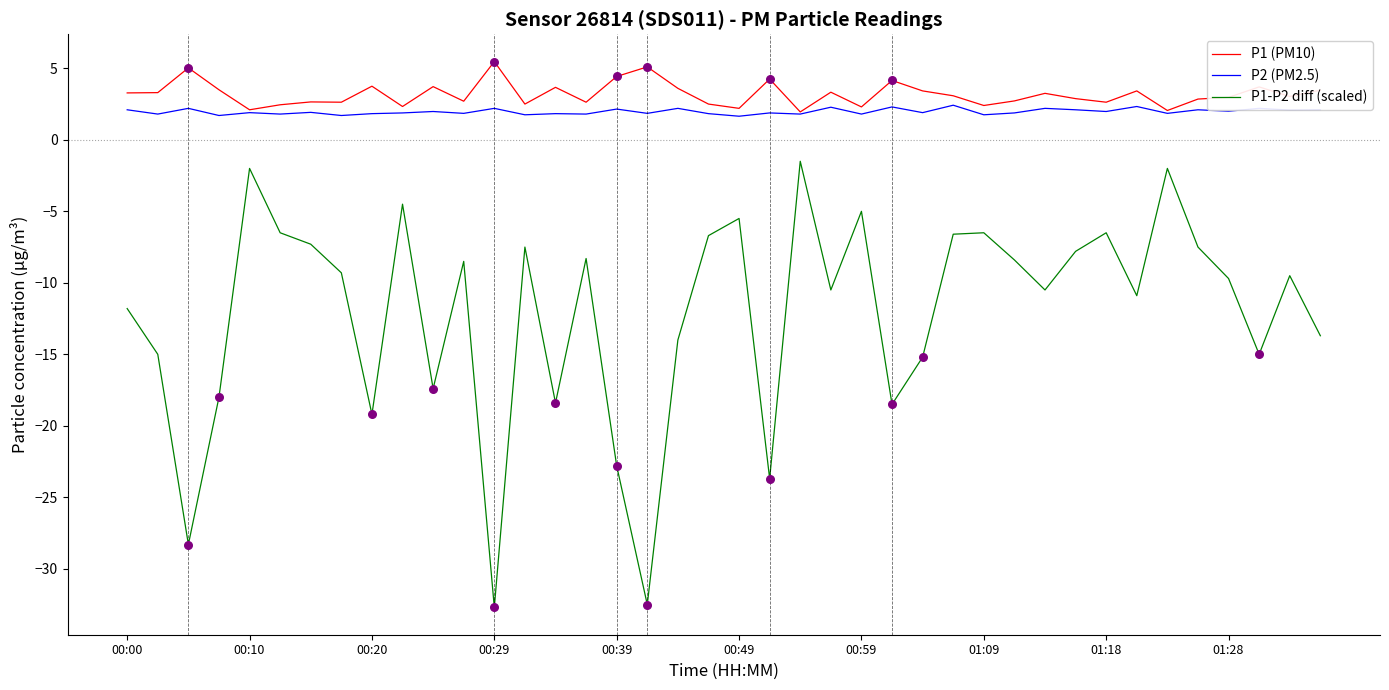

What is the maximum value for P1-P2 diff (scaled)?

-1.5